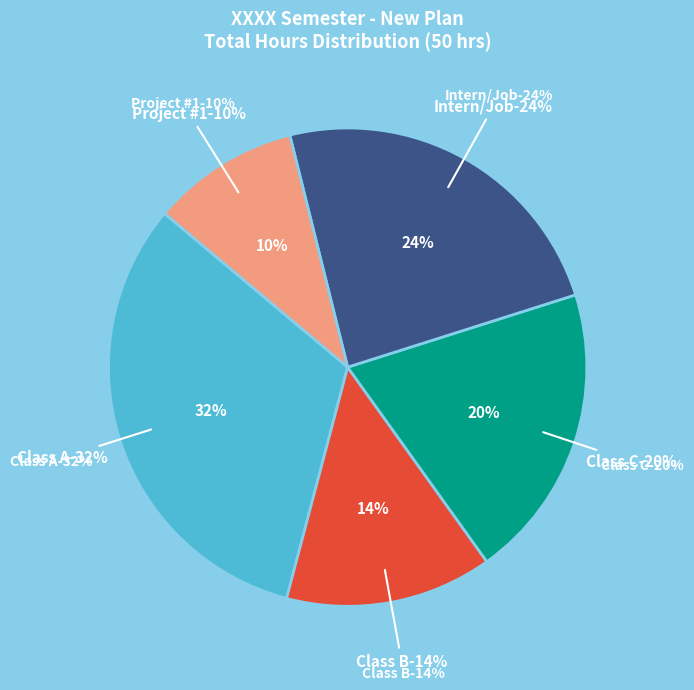

Which category has the smallest portion of the pie?

Project #1